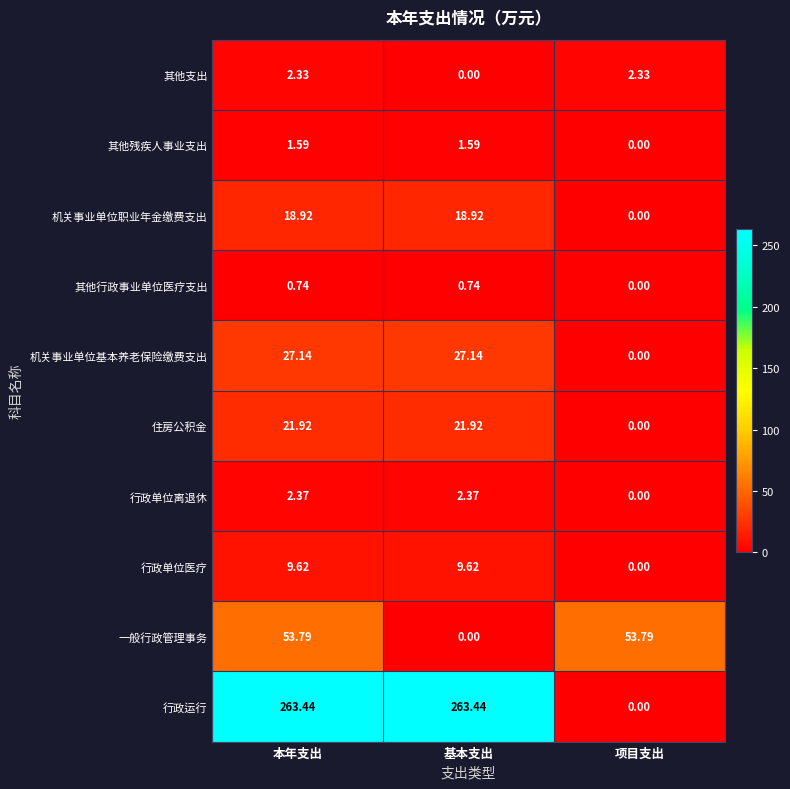

What is the spread (max minus min) of values at 项目支出?

53.8